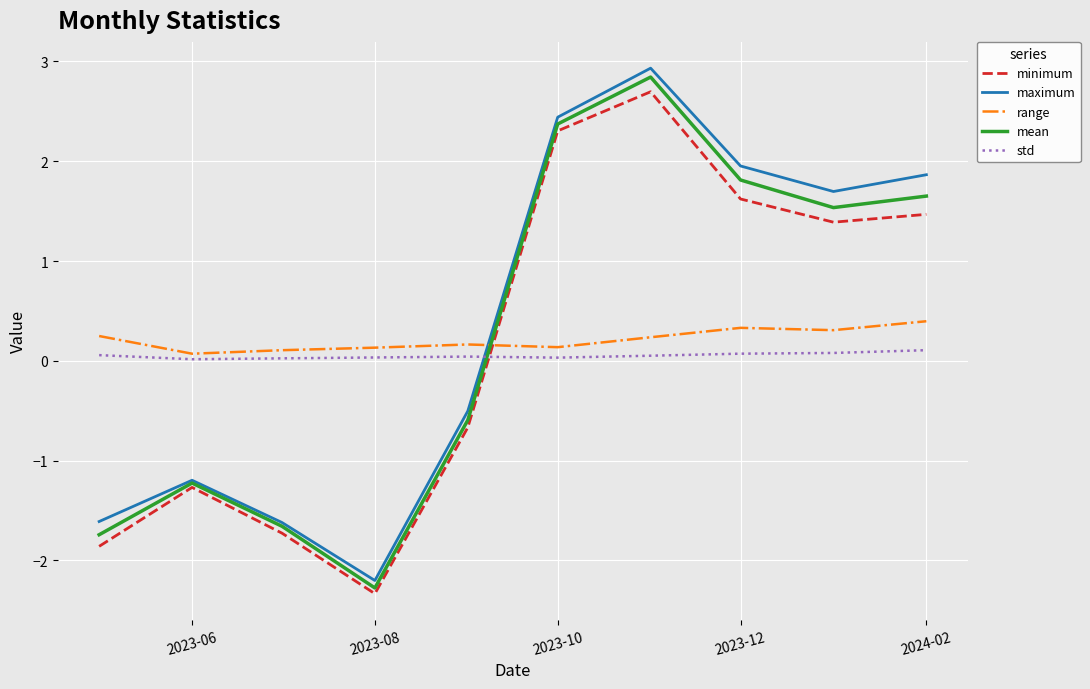

True or false: range and minimum cross at least once.

True